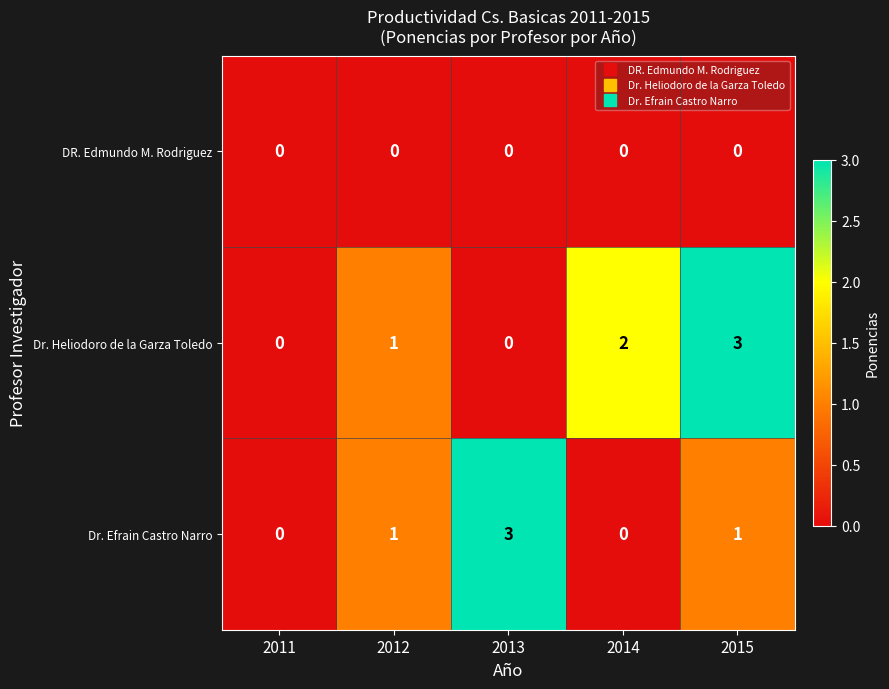

Between 2013 and 2014, which series saw the biggest shift?

Dr. Efrain Castro Narro